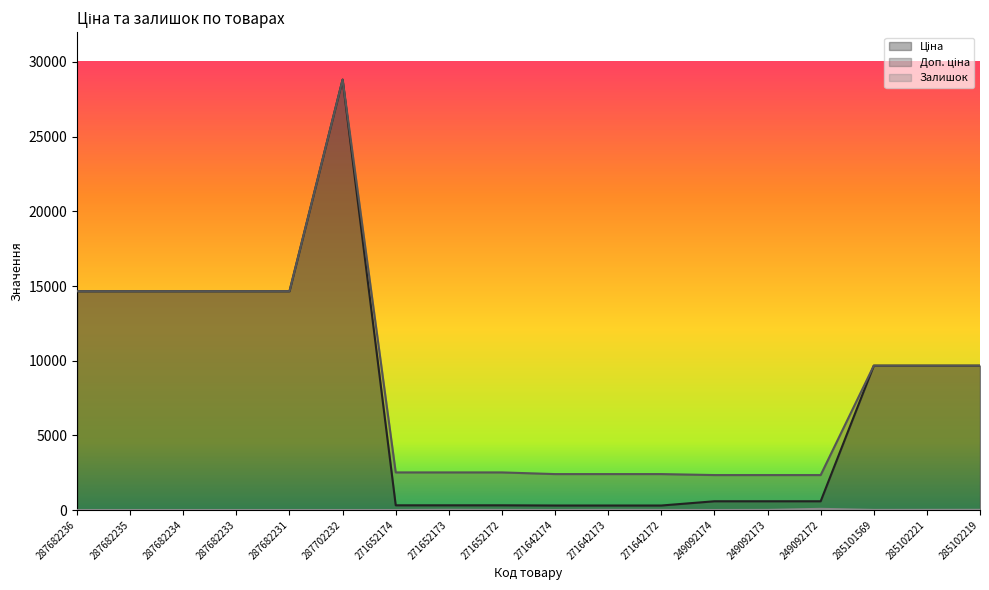

Count the number of categories in the chart.

18